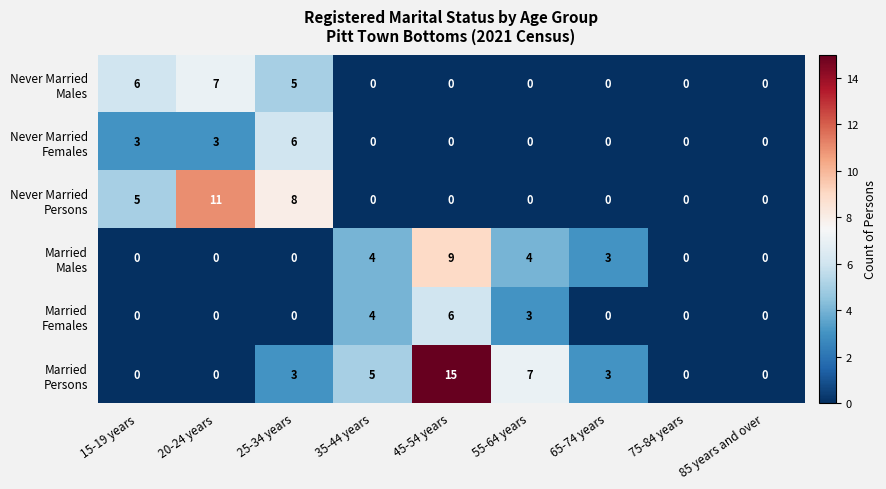

Which label corresponds to the largest value in the chart?

45-54 years